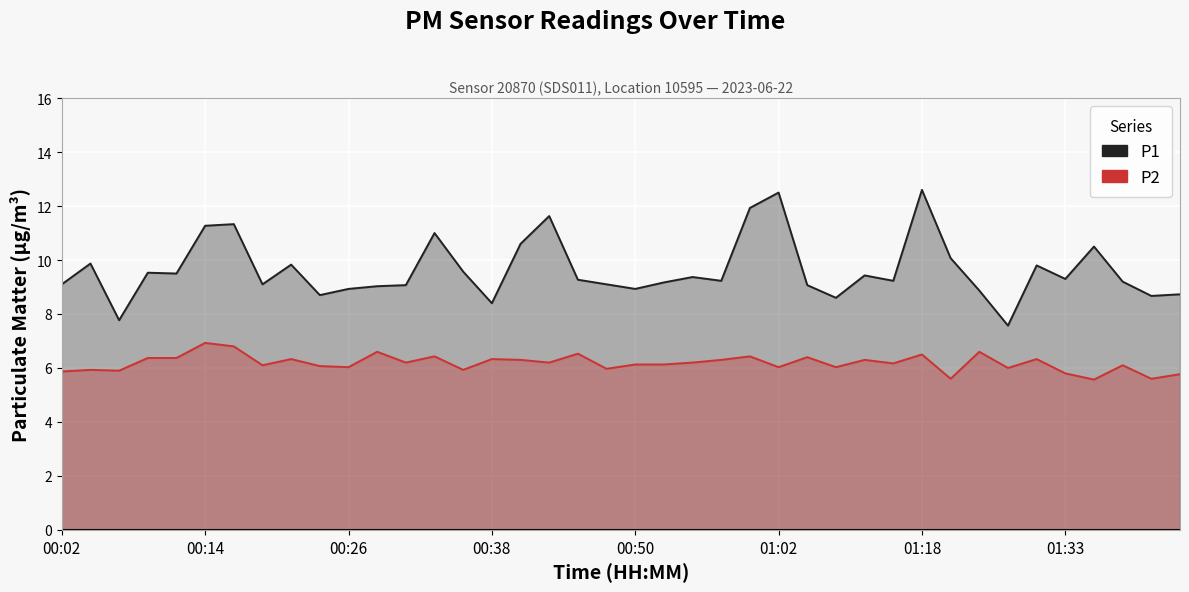

Reading left to right, what are all the values shown in this chart?

P1: 9.1	9.9	7.8	9.5	9.5	11.3	11.3	9.1	9.8	8.7	8.9	9.0	9.1	11.0	9.6	8.4	10.6	11.6	9.3	9.1	8.9	9.2	9.4	9.2	11.9	12.5	9.1	8.6	9.4	9.2	12.6	10.1	8.9	7.6	9.8	9.3	10.5	9.2	8.7	8.7
P2: 5.9	5.9	5.9	6.4	6.4	6.9	6.8	6.1	6.3	6.1	6.0	6.6	6.2	6.4	5.9	6.3	6.3	6.2	6.5	6.0	6.1	6.1	6.2	6.3	6.4	6.0	6.4	6.0	6.3	6.2	6.5	5.6	6.6	6.0	6.3	5.8	5.6	6.1	5.6	5.8